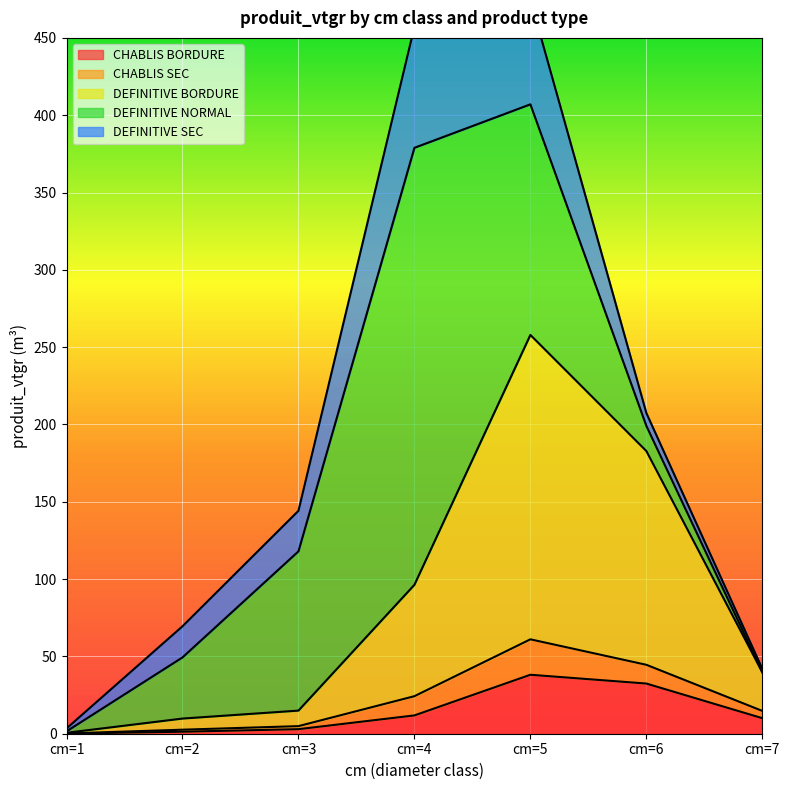

Is it true that DEFINITIVE SEC equals 108.8 at cm=5?

False